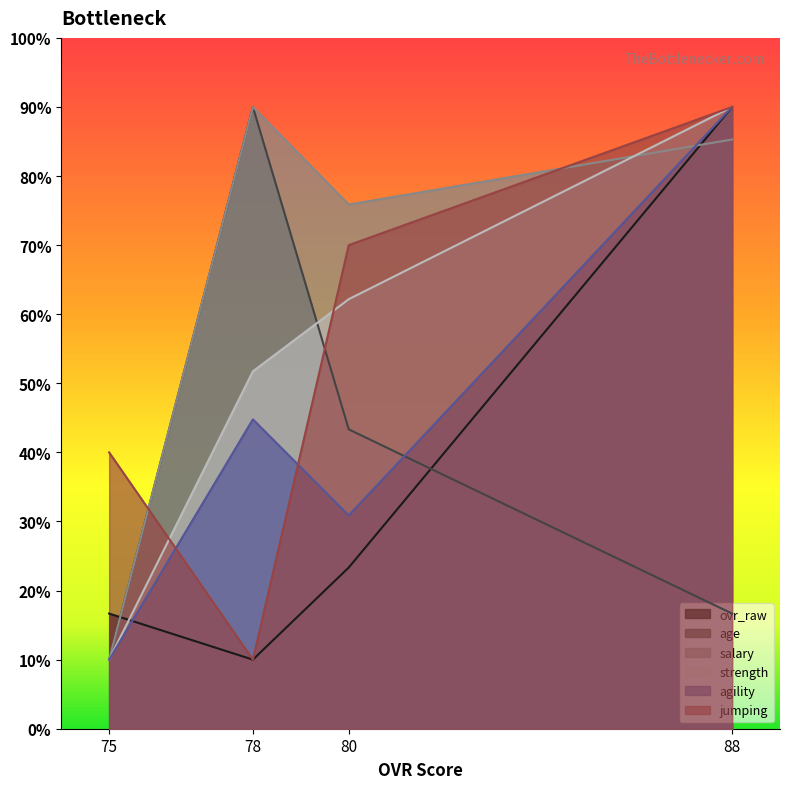

What is the sum of the agility values at 88 and 80?

120.9